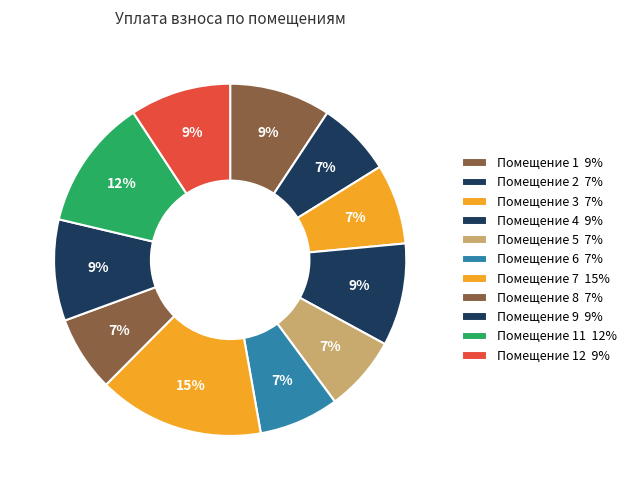

Which category has the biggest portion of the pie?

7